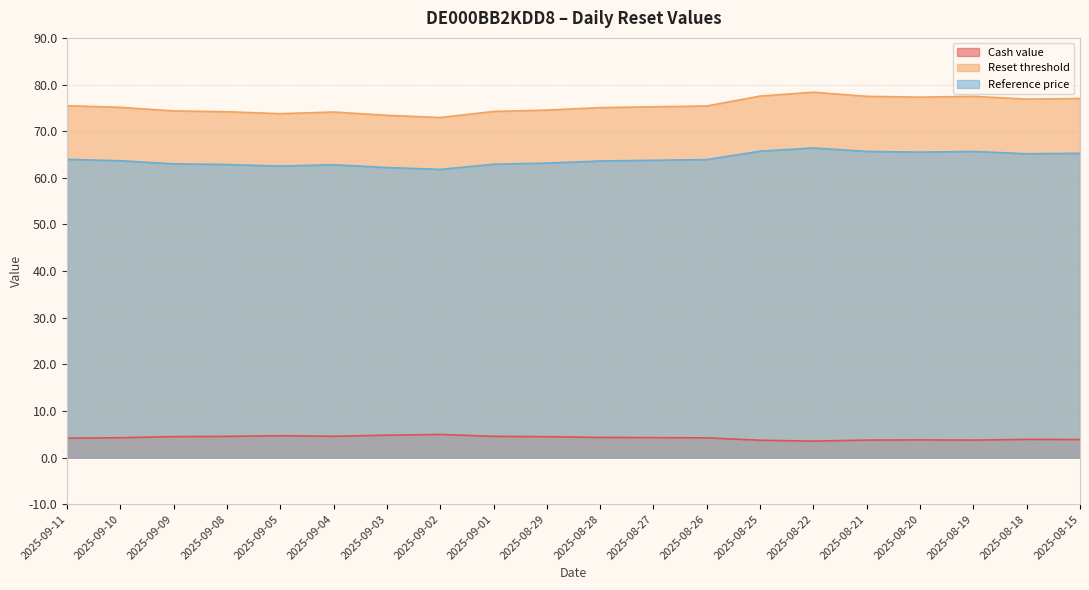

What position from the left is 2025-09-02?

8